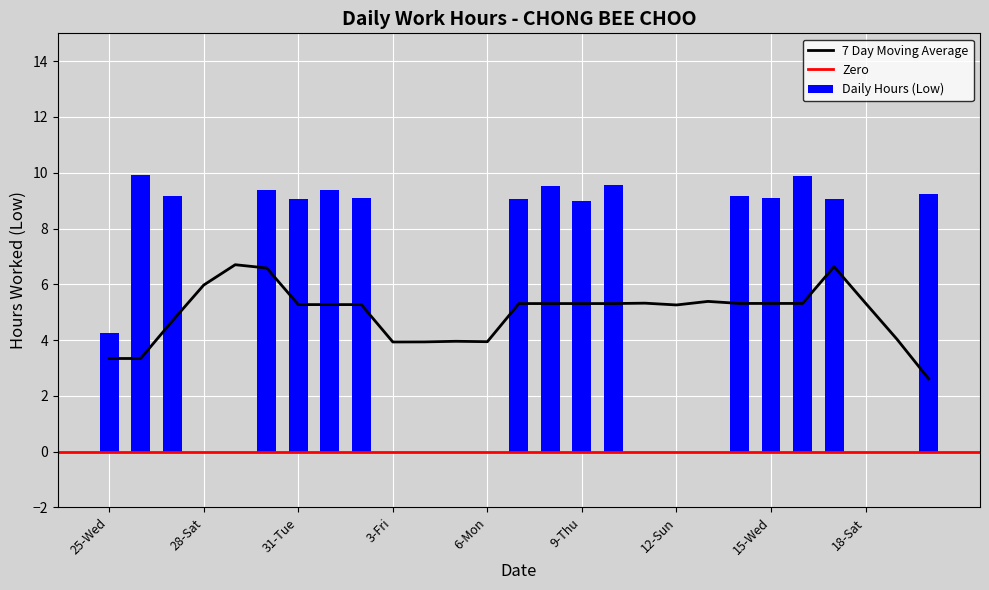

Reading left to right, list all the values displayed in this chart.

25-Wed=4.3	26-Thu=9.9	27-Fri=9.2	28-Sat=0.0	29-Sun=0.0	30-Mon=9.4	31-Tue=9.1	1-Wed=9.4	2-Thu=9.1	3-Fri=0.0	4-Sat=0.0	5-Sun=0.0	6-Mon=0.0	7-Tue=9.1	8-Wed=9.5	9-Thu=9.0	10-Fri=9.6	11-Sat=0.0	12-Sun=0.0	13-Mon=0.0	14-Tue=9.2	15-Wed=9.1	16-Thu=9.9	17-Fri=9.1	18-Sat=0.0	19-Sun=0.0	20-Mon=9.2